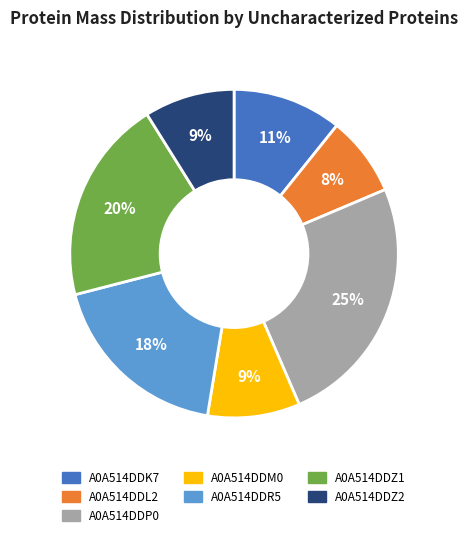

Which slice is the largest?

A0A514DDP0